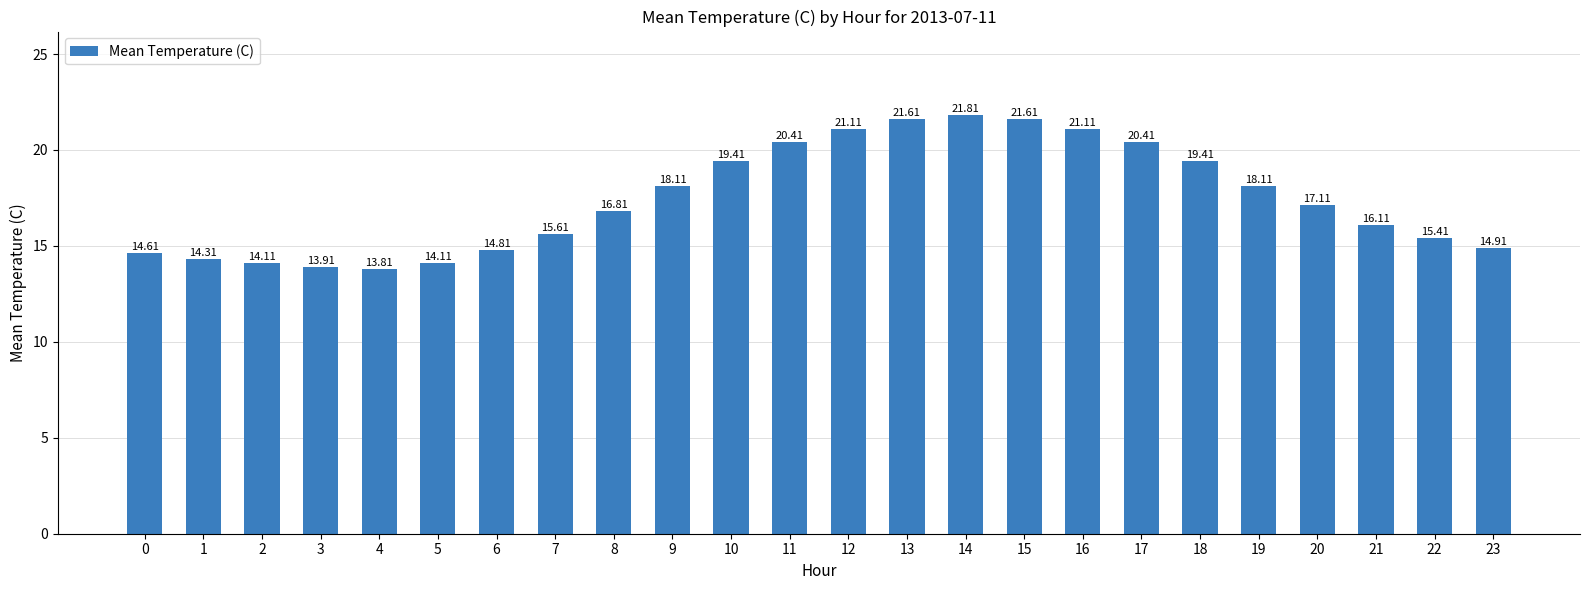

Reading right to left, list all the values displayed in this chart.

23=14.9	22=15.4	21=16.1	20=17.1	19=18.1	18=19.4	17=20.4	16=21.1	15=21.6	14=21.8	13=21.6	12=21.1	11=20.4	10=19.4	9=18.1	8=16.8	7=15.6	6=14.8	5=14.1	4=13.8	3=13.9	2=14.1	1=14.3	0=14.6